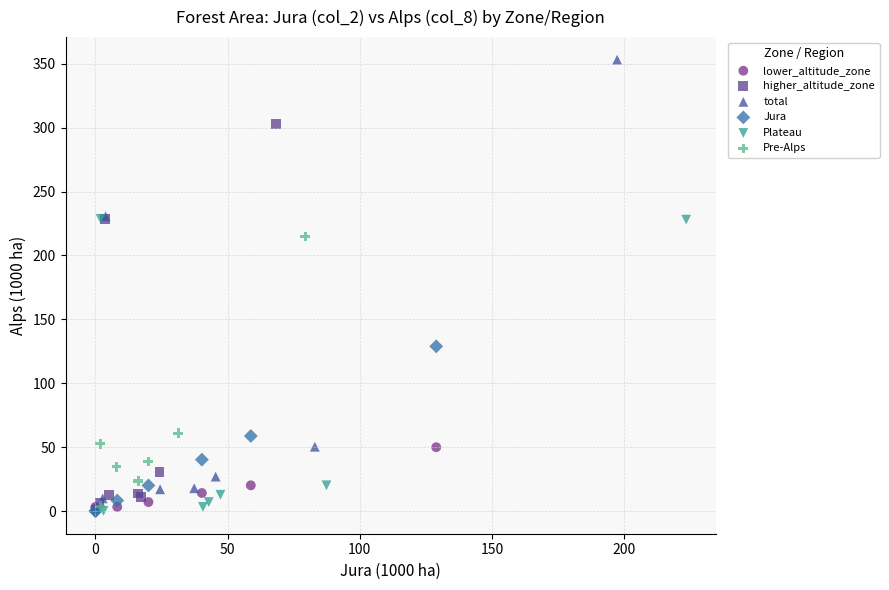

Which series has the widest spread of Y values?

total